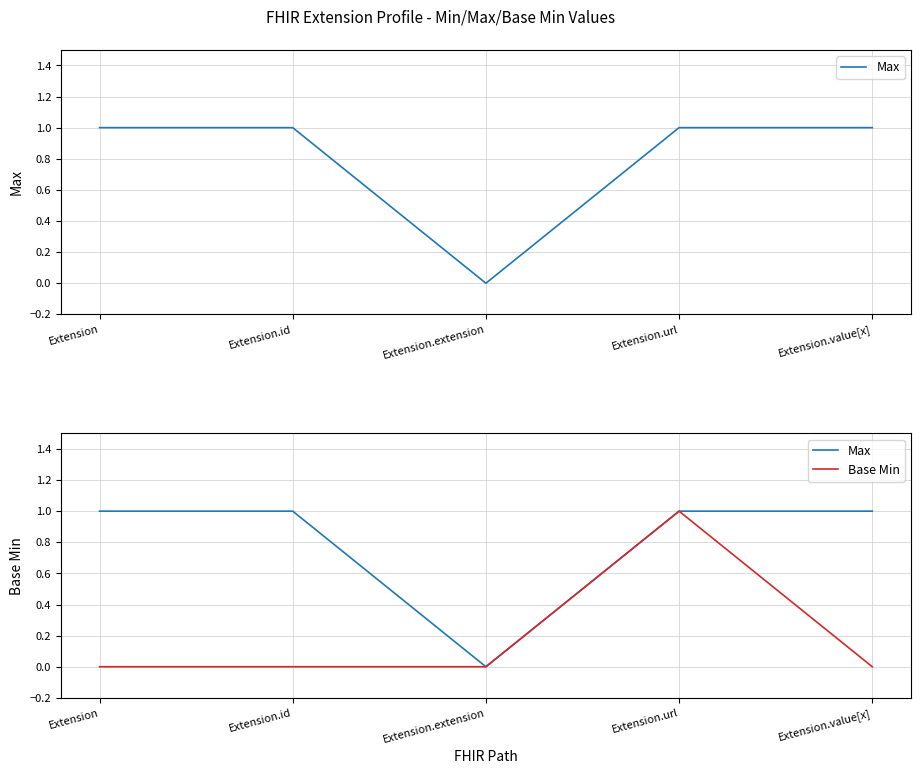

How many values in Max are above zero?

4